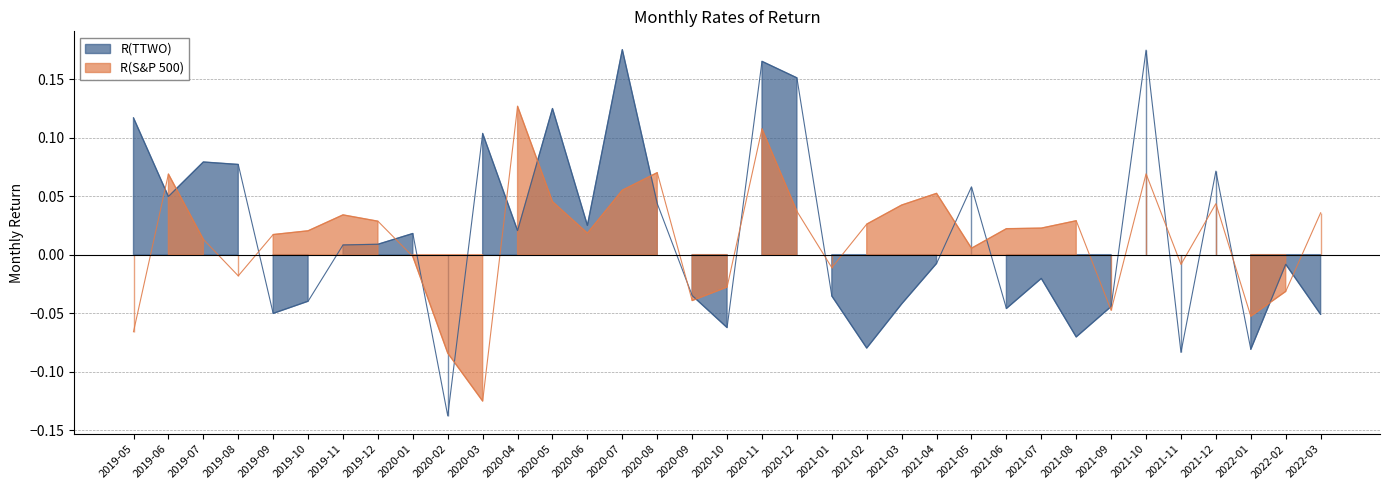

Reading left to right, transcribe all the data shown in this chart.

R(TTWO): 0.1	0.0	0.1	0.1	-0.1	-0.0	0.0	0.0	0.0	-0.1	0.1	0.0	0.1	0.0	0.2	0.0	-0.0	-0.1	0.2	0.2	-0.0	-0.1	-0.0	-0.0	0.1	-0.0	-0.0	-0.1	-0.0	0.2	-0.1	0.1	-0.1	-0.0	-0.1
R(S&P 500): -0.1	0.1	0.0	-0.0	0.0	0.0	0.0	0.0	-0.0	-0.1	-0.1	0.1	0.0	0.0	0.1	0.1	-0.0	-0.0	0.1	0.0	-0.0	0.0	0.0	0.1	0.0	0.0	0.0	0.0	-0.0	0.1	-0.0	0.0	-0.1	-0.0	0.0